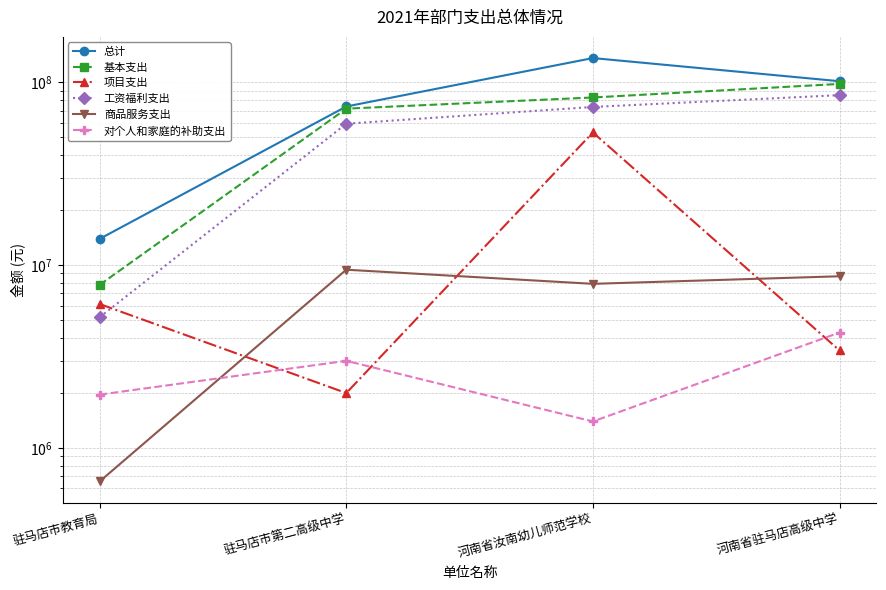

Which category has the lowest value across all series?

驻马店市教育局